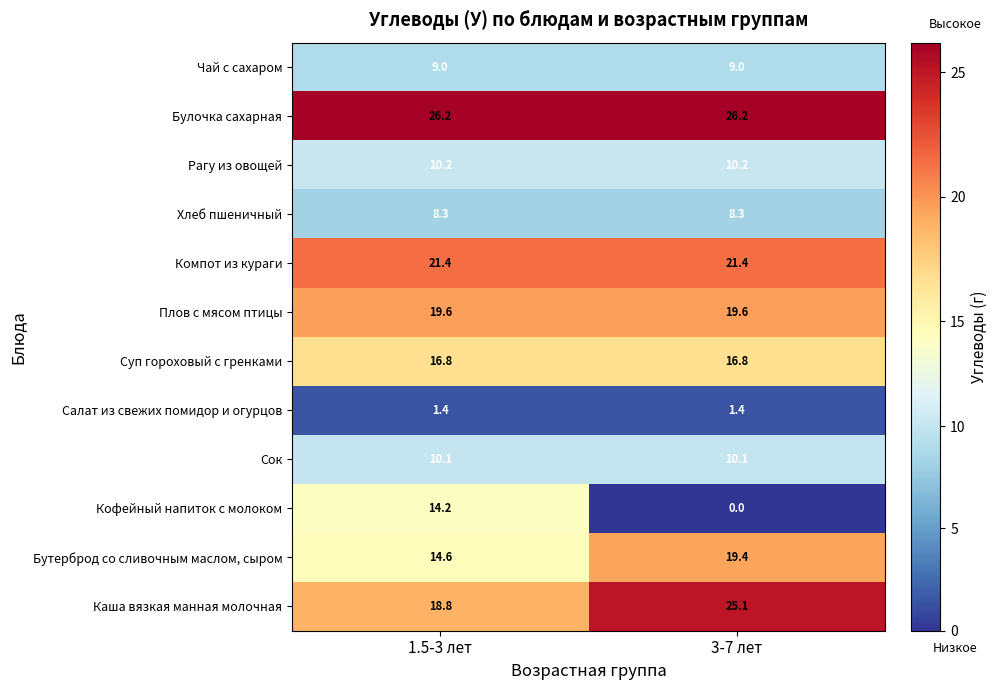

True or false: Кофейный напиток с молоком has a value of 14.2 at 1.5-3 лет.

True